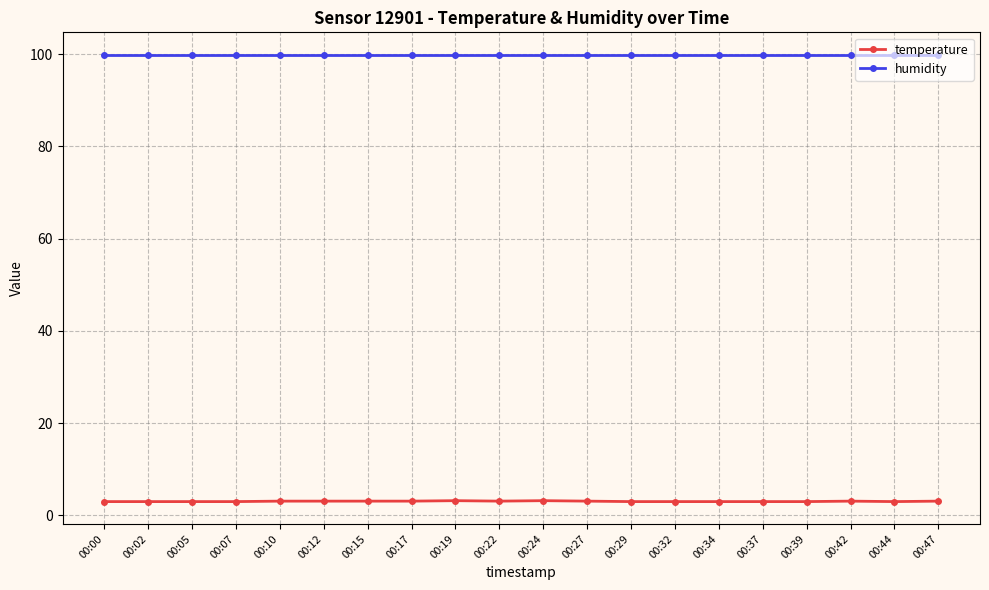

What is the value of the temperature point at the 3rd from the left?

3.0